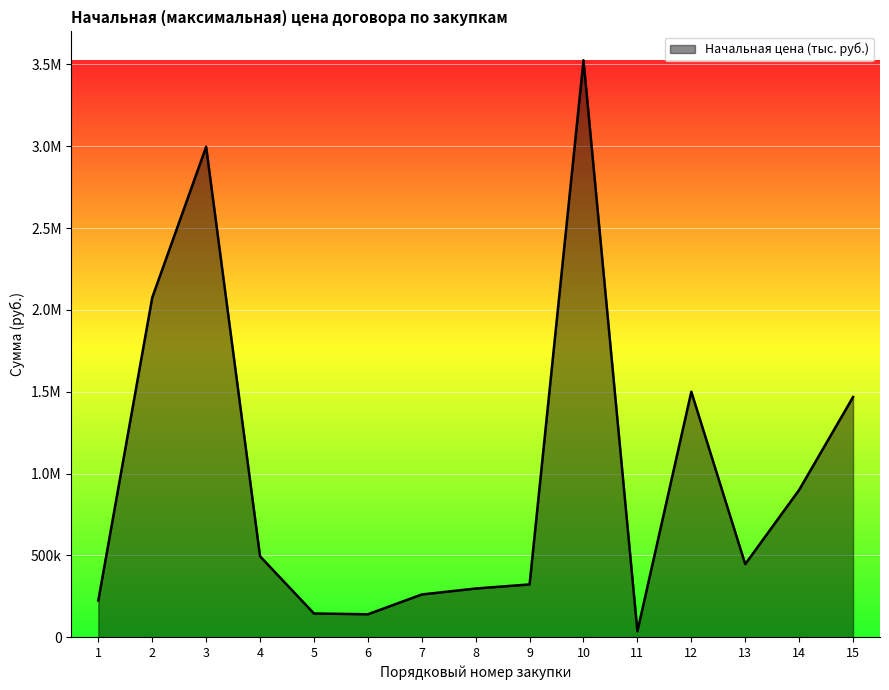

Reading left to right, what are all the values shown in this chart?

224495.6	2074875.0	2996250.8	494521.3	145047.5	140232.0	261139.2	297600.0	322560.0	3525120.0	36509.2	1500000.0	446595.8	900000.0	1467412.5